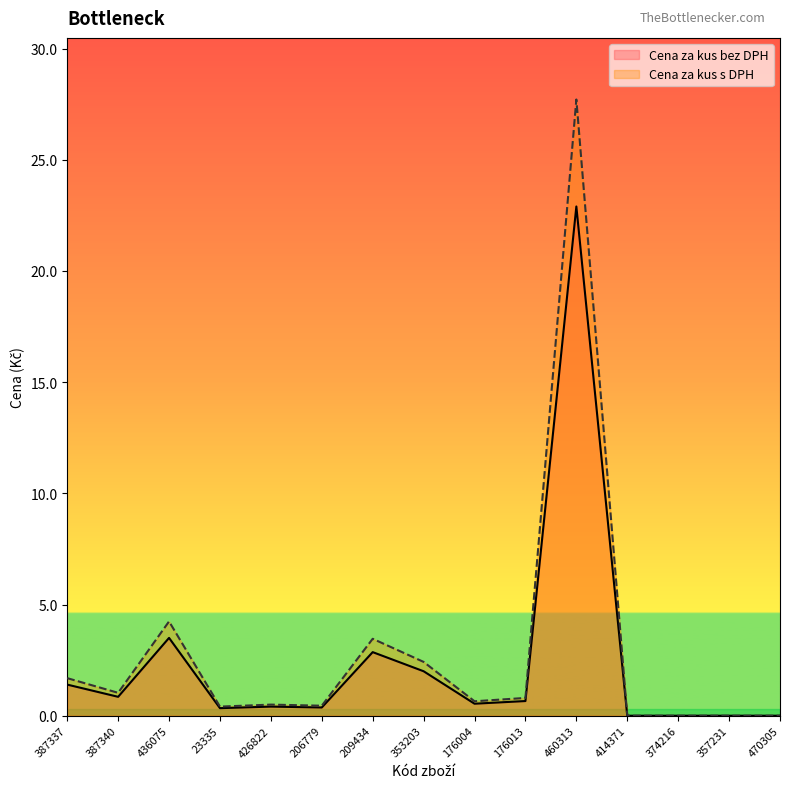

True or false: Cena za kus bez DPH (line) and Cena za kus s DPH (line) cross at least once.

False